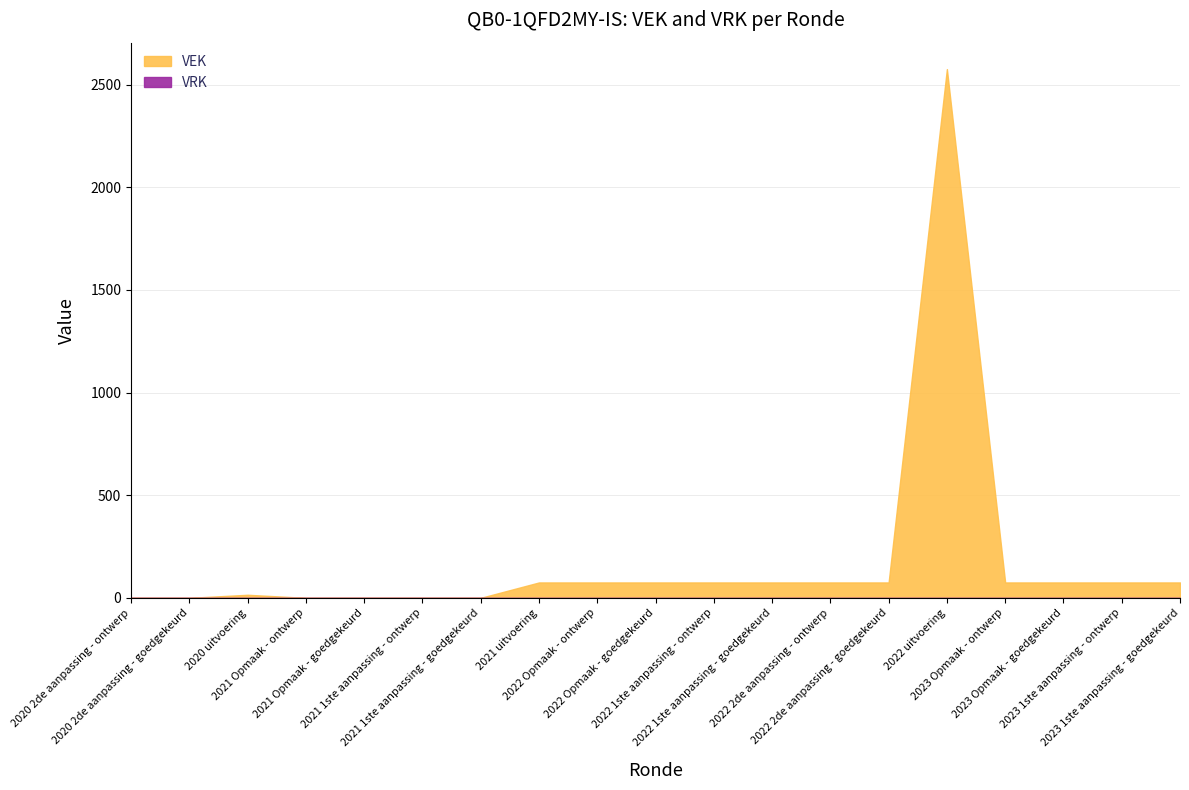

What is the total value across all series at 2022 2de aanpassing - ontwerp?

75